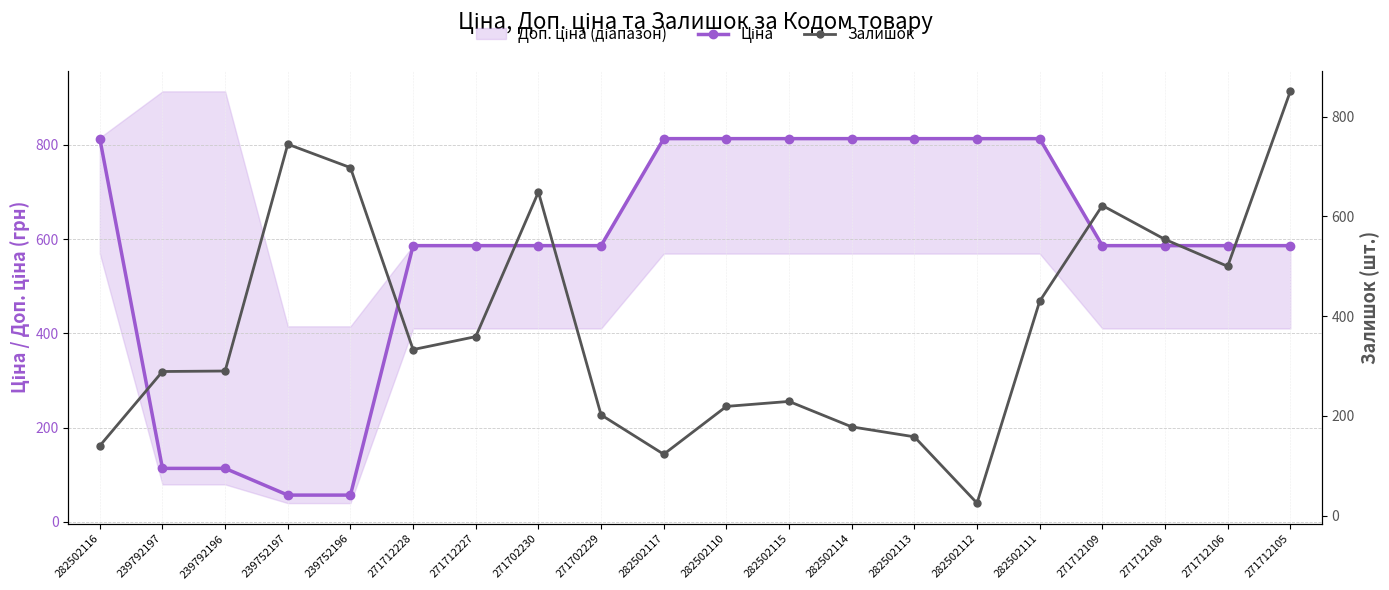

True or false: Ціна has more than 0 interior local peaks.

False